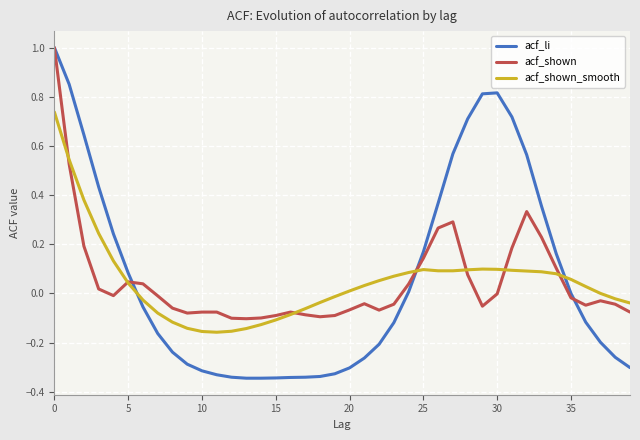

Which series has the widest spread of values?

acf_li